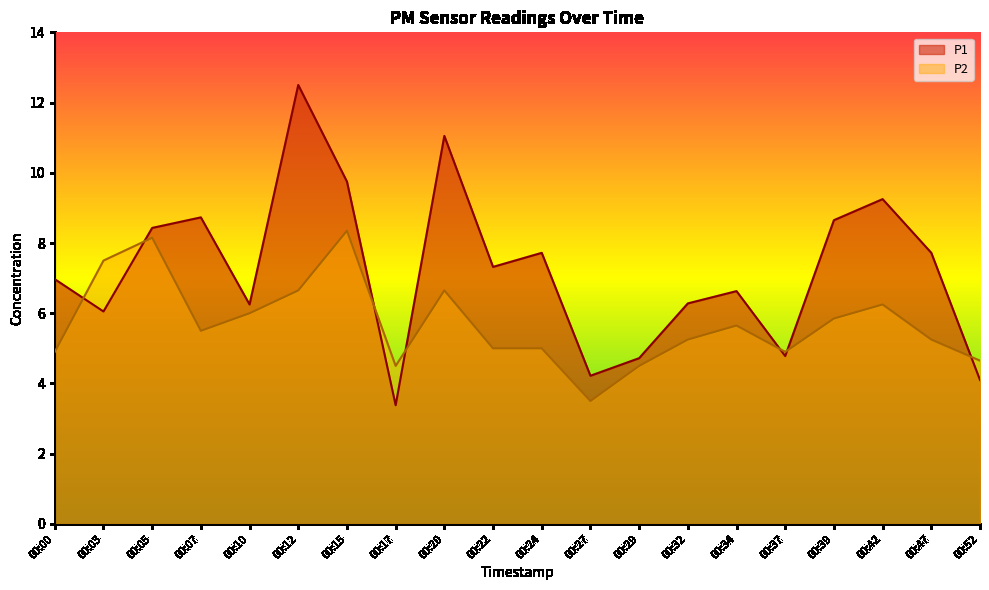

Reading right to left, extract all data points from this chart.

P1: 00:52=4.1	00:47=7.7	00:42=9.2	00:39=8.7	00:37=4.8	00:34=6.6	00:32=6.3	00:29=4.7	00:27=4.2	00:24=7.7	00:22=7.3	00:20=11.1	00:17=3.4	00:15=9.8	00:12=12.5	00:10=6.2	00:07=8.7	00:05=8.4	00:03=6.0	00:00=7.0
P2: 00:52=4.7	00:47=5.2	00:42=6.2	00:39=5.8	00:37=4.9	00:34=5.6	00:32=5.2	00:29=4.5	00:27=3.5	00:24=5.0	00:22=5.0	00:20=6.7	00:17=4.5	00:15=8.3	00:12=6.7	00:10=6.0	00:07=5.5	00:05=8.1	00:03=7.5	00:00=4.9